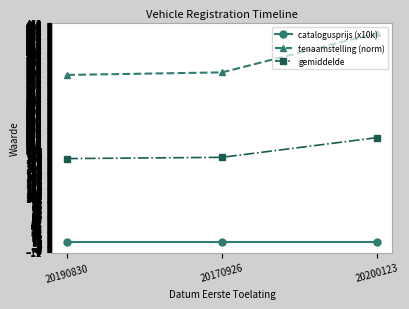

What are all the series names shown in the legend?

catalogusprijs (x10k), tenaamstelling (norm), gemiddelde